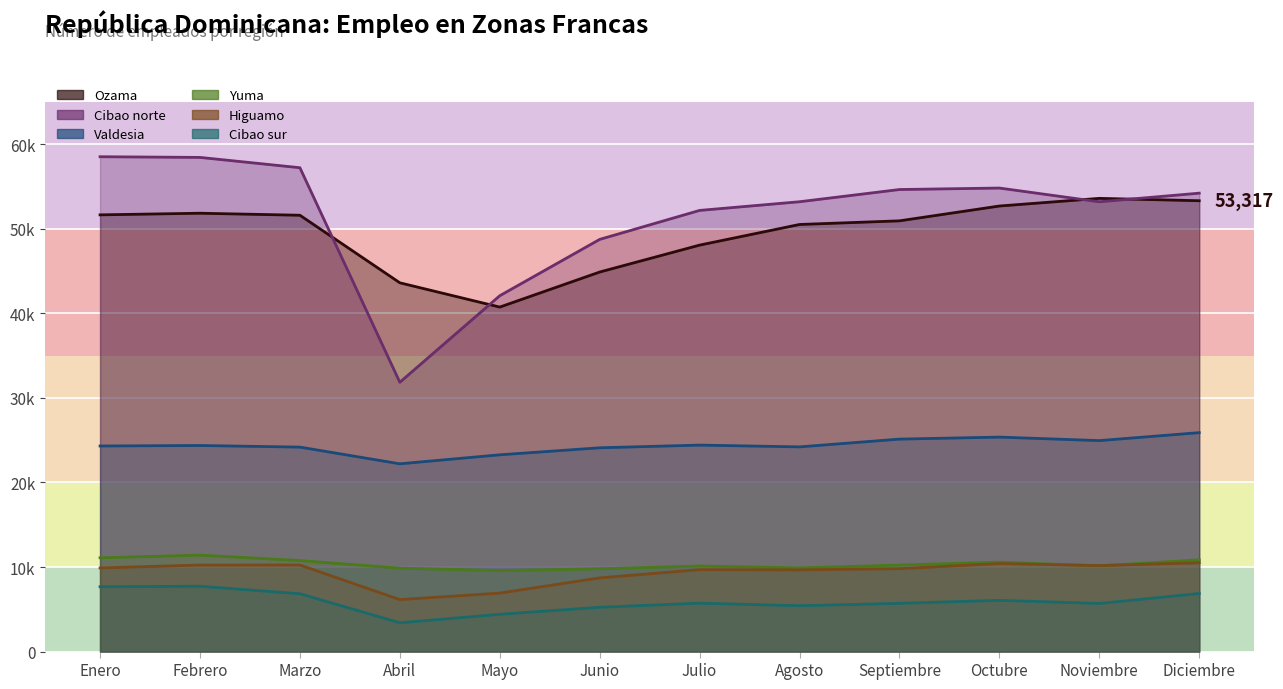

What is the minimum value shown in the chart?

3404